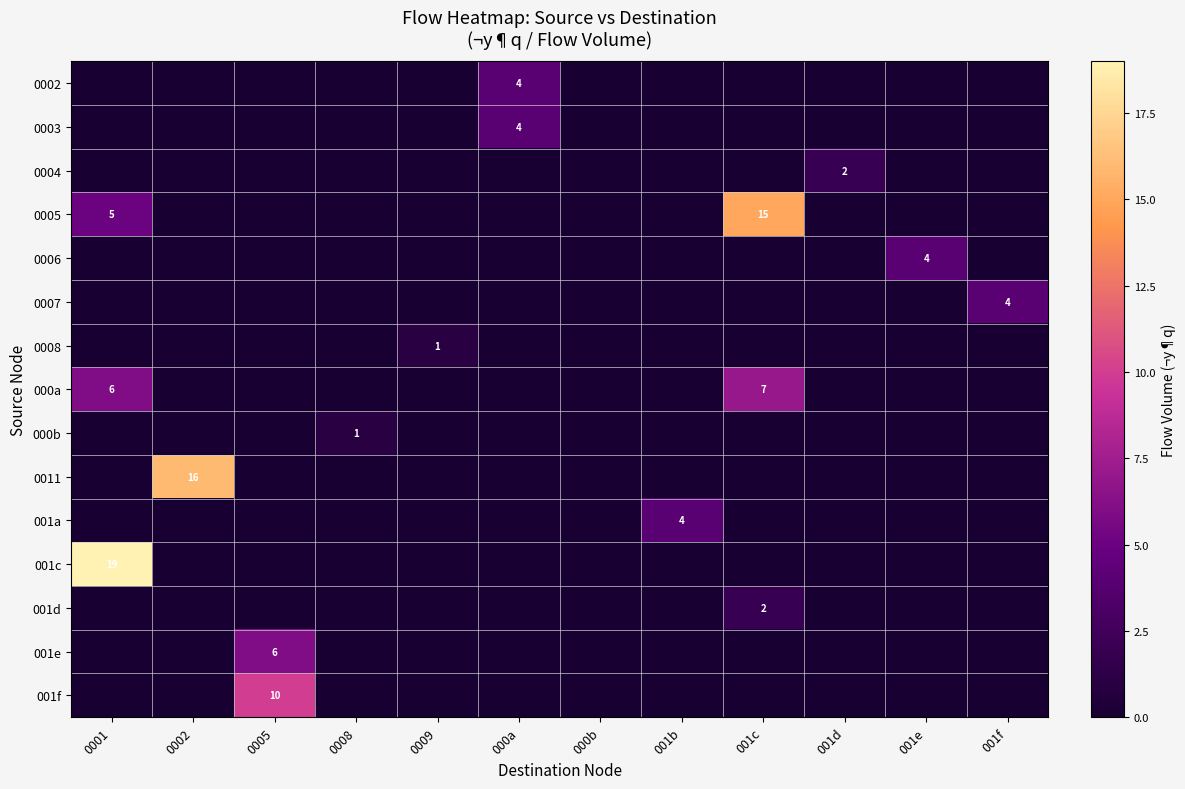

Is the value of 000a at 000a greater than the value of 001d at 001f?

No